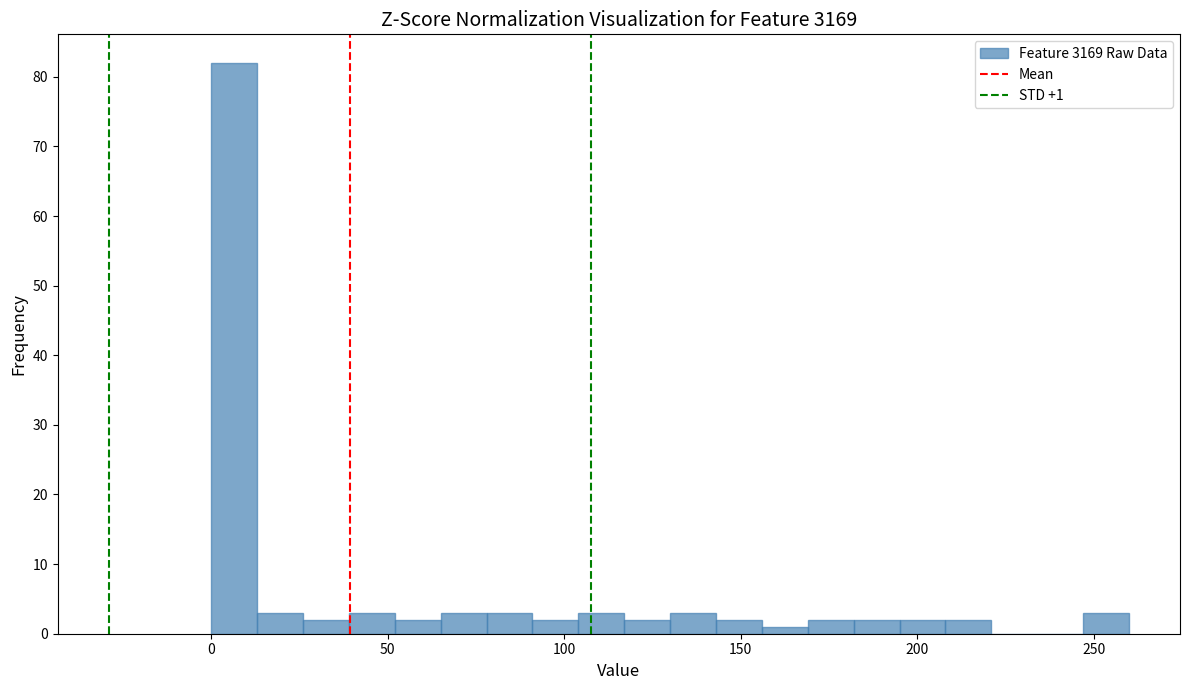

Read against the x-axis, roughly where is the centre of the tallest bar?

5